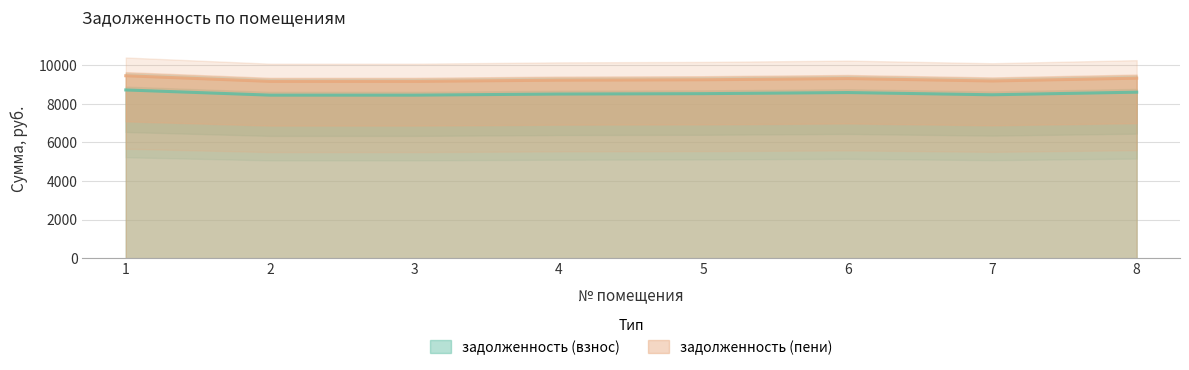

Which category has the highest value in the задолженность (пени) series?

1